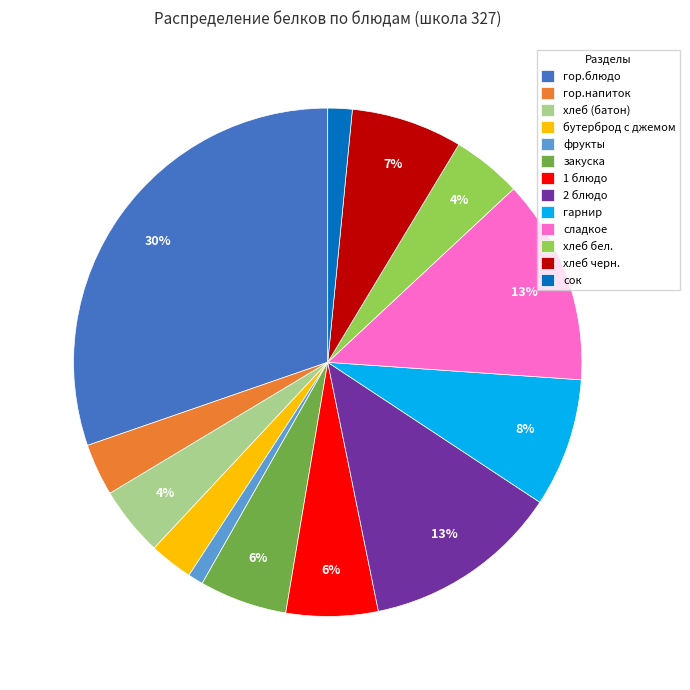

Which category has the smallest portion of the pie?

фрукты